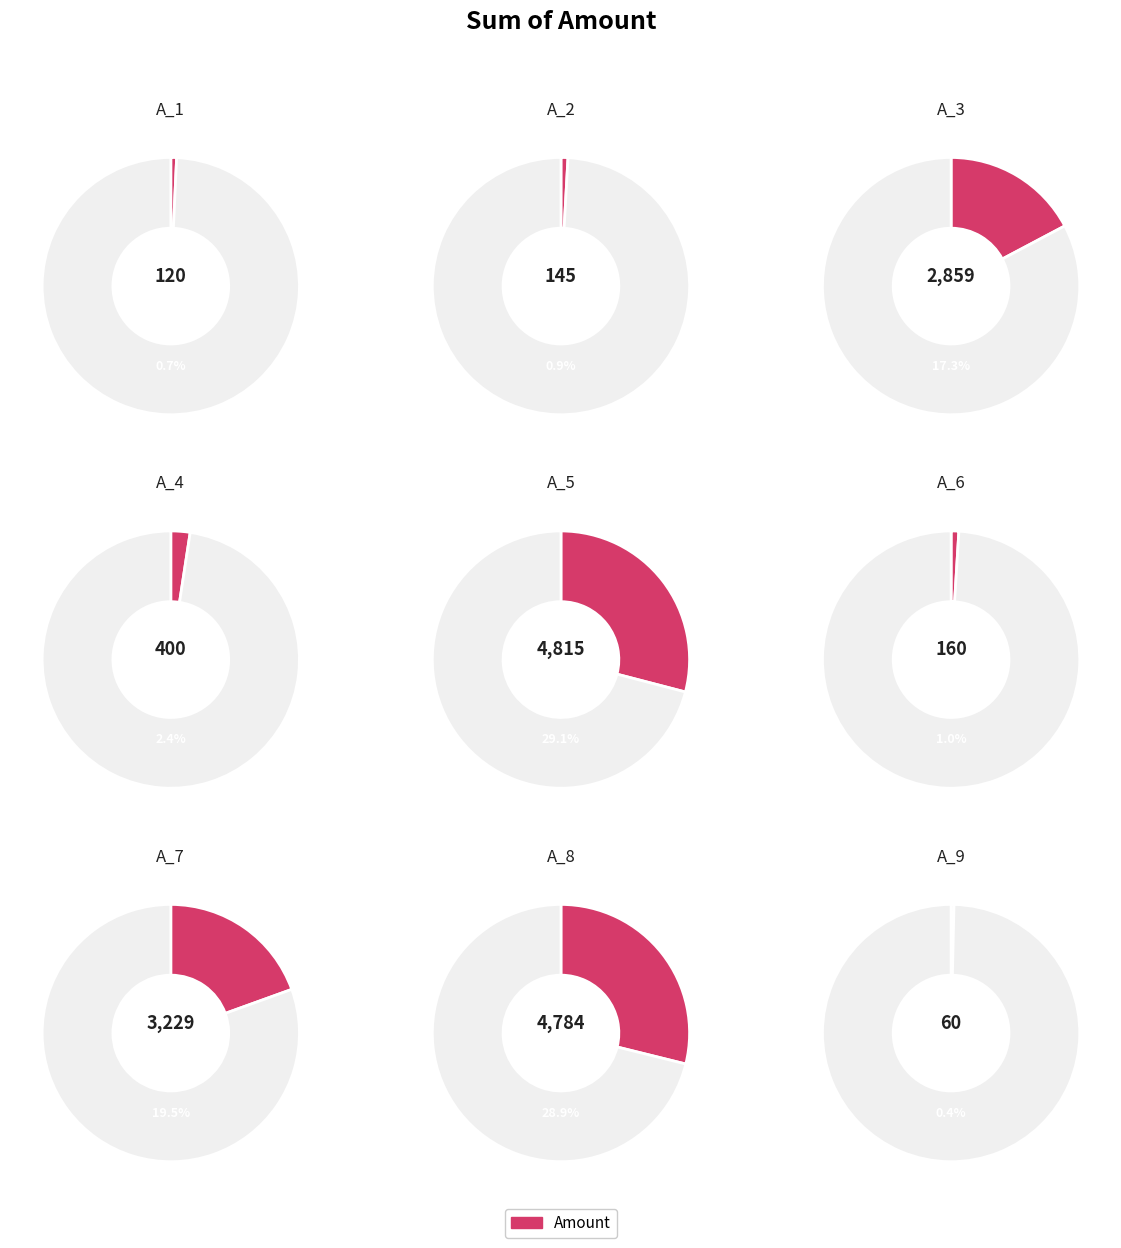

What is the largest slice in the pie chart?

A_5